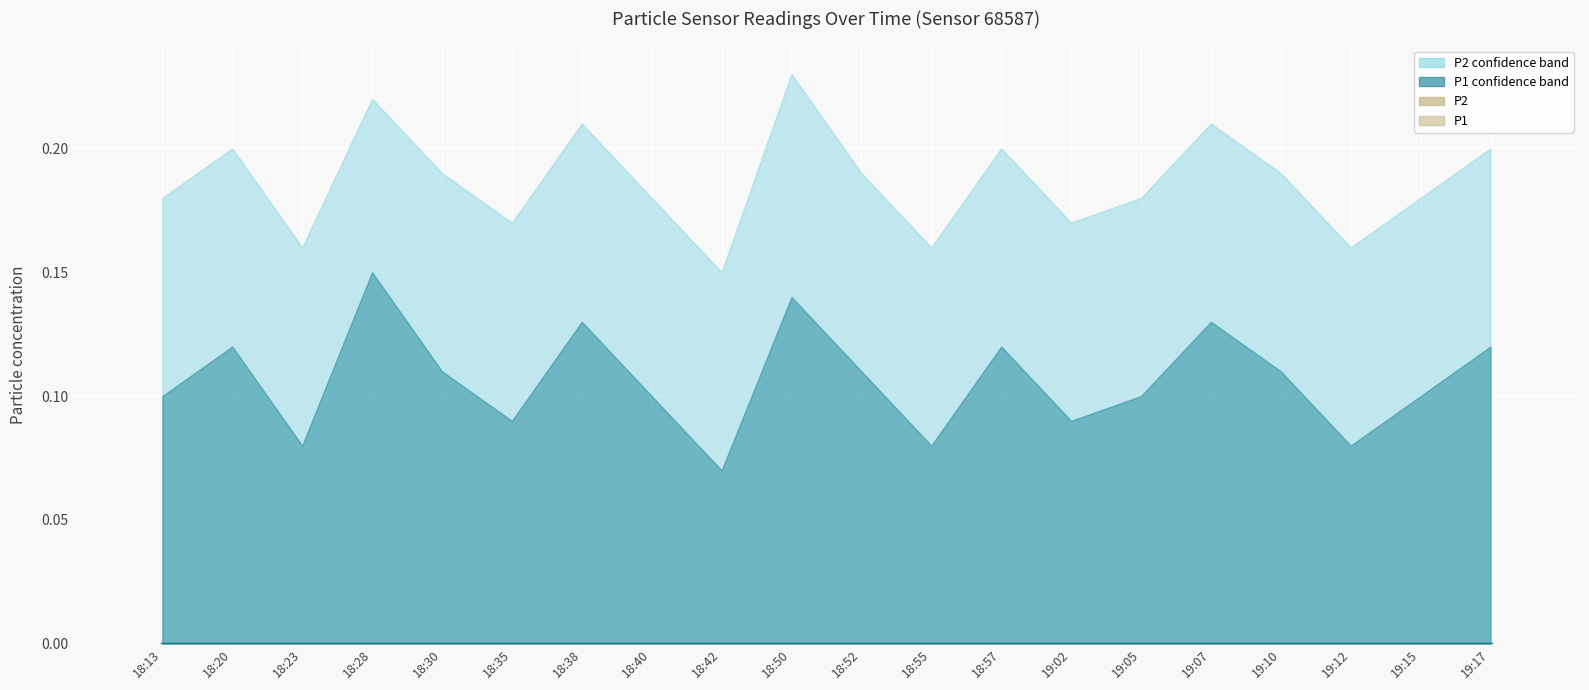

At which category is the sum across all series the highest?

18:28